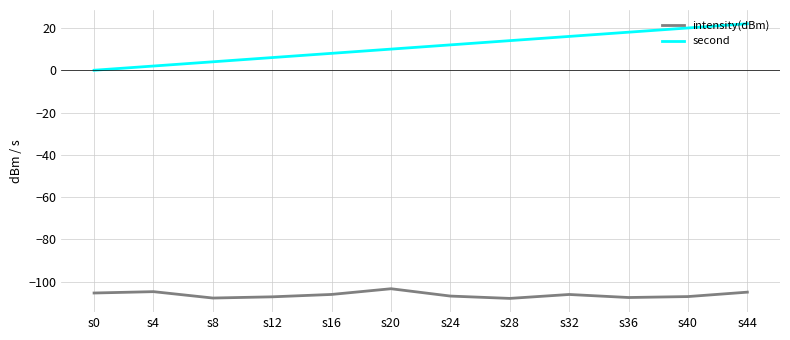

What is the minimum value shown in the chart?

-107.9